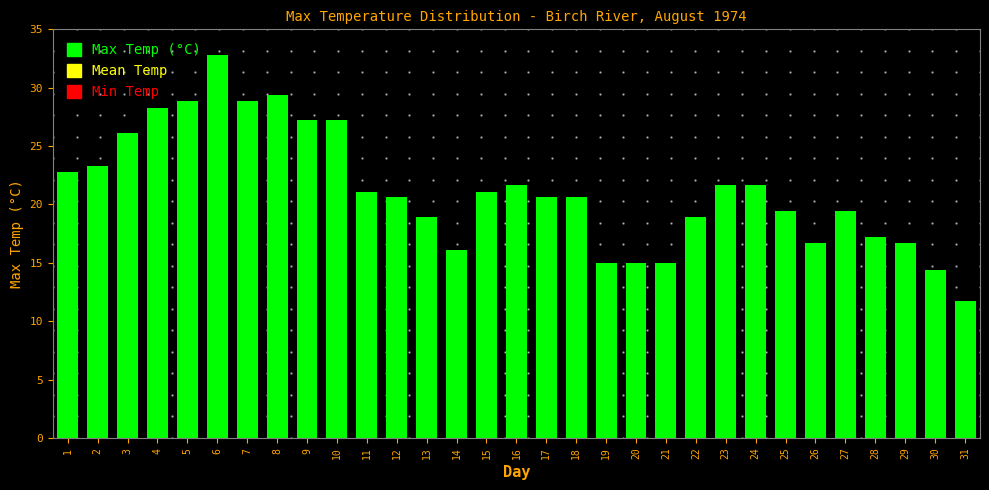

Which label corresponds to the largest value in the chart?

6